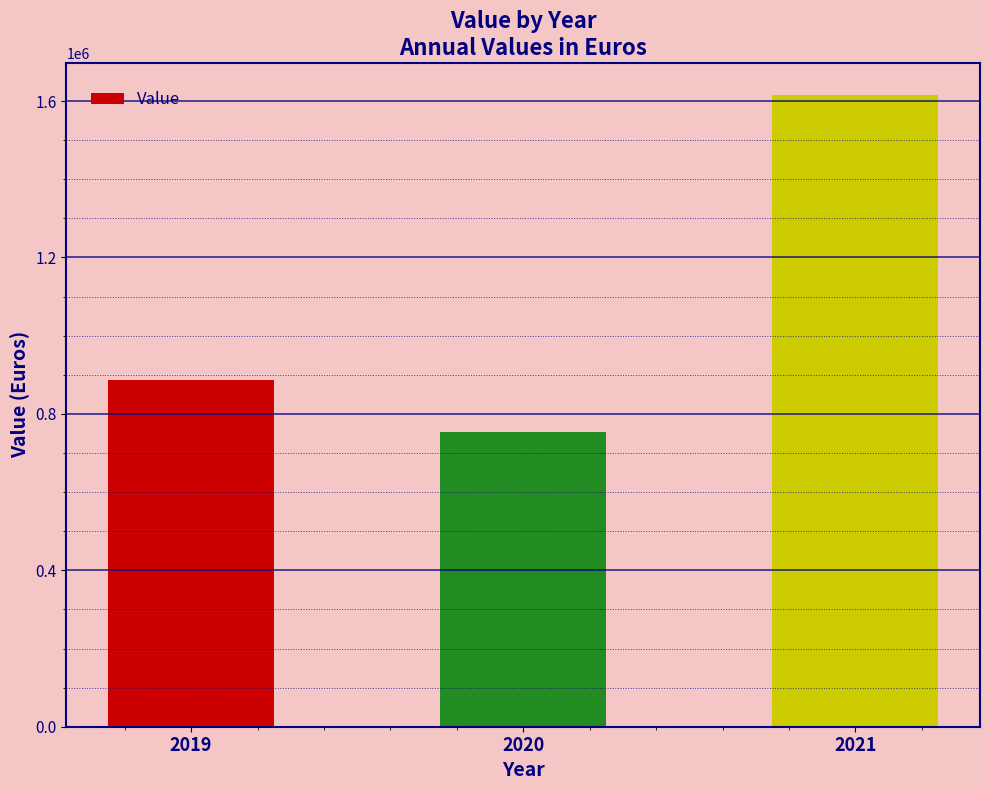

How many values are between 753865 and 1616533?

3